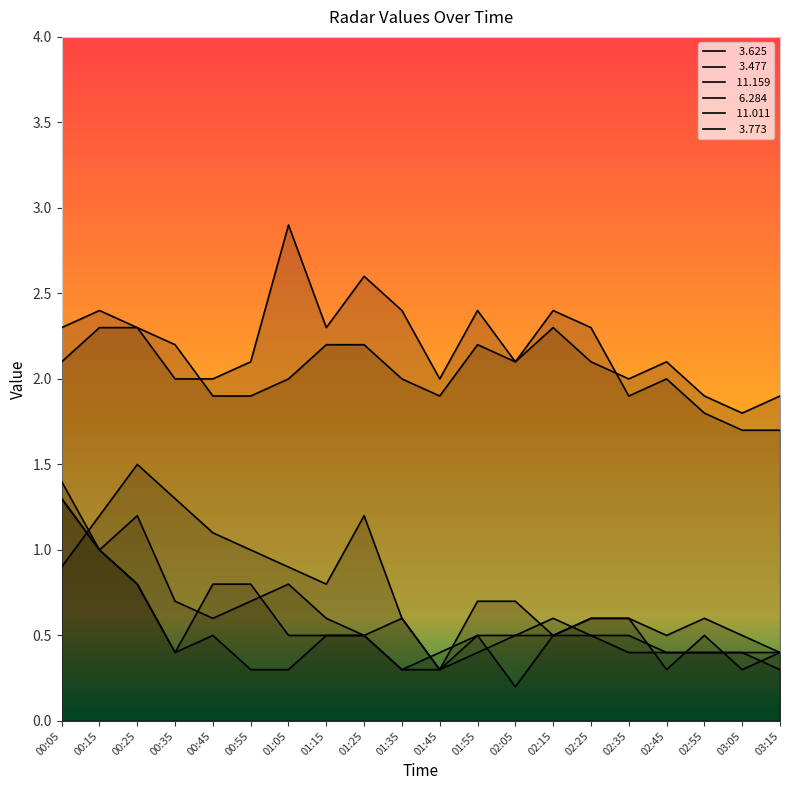

What is the greatest value displayed?

2.9